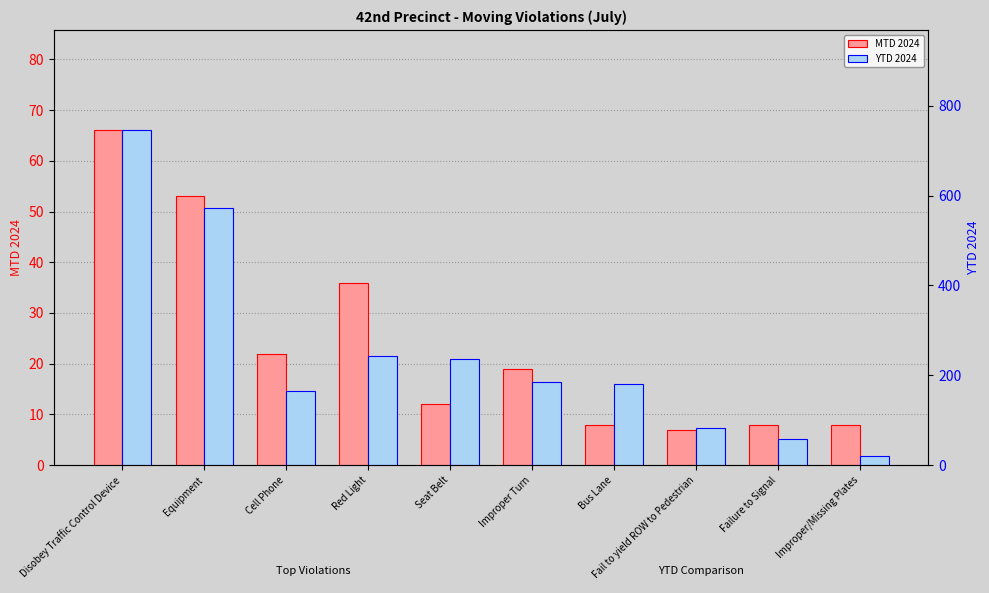

What is the value of the YTD 2024 bar at the 3rd from the left?

164